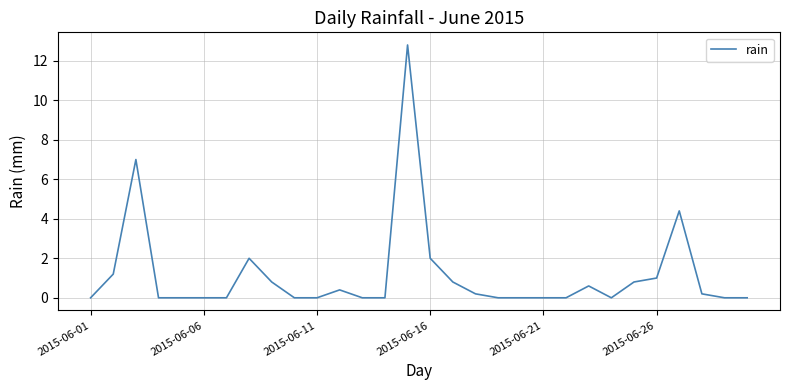

Is this an area chart (filled region under the line)?

No